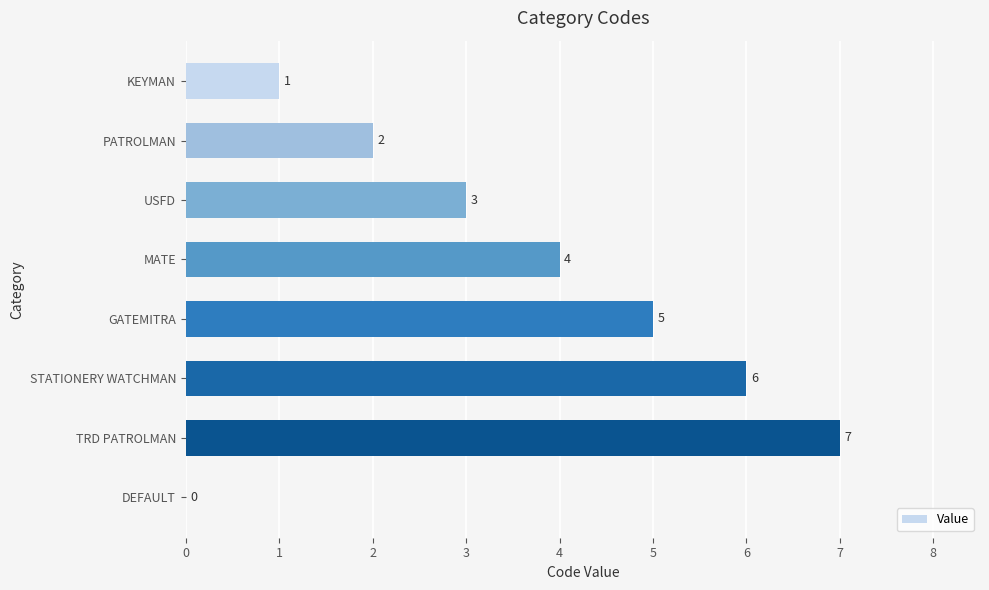

Are the bars horizontal?

Yes